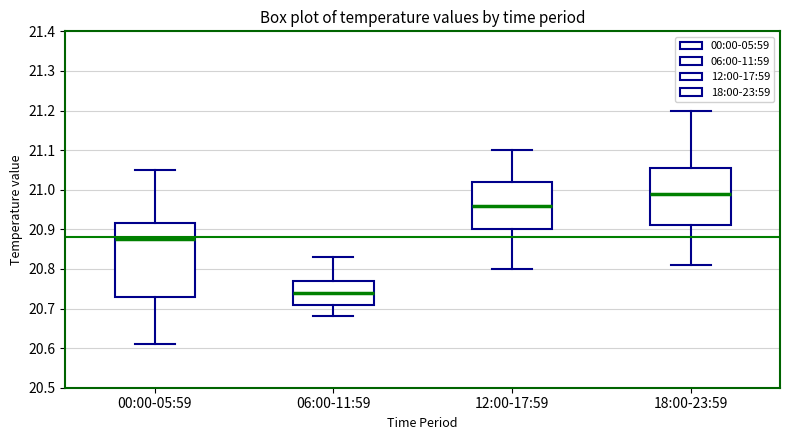

Where does the lower whisker of the box for 18:00-23:59 end on the y-axis? The values are not printed on the chart, so give them approximately, as read against the axis.

20.81